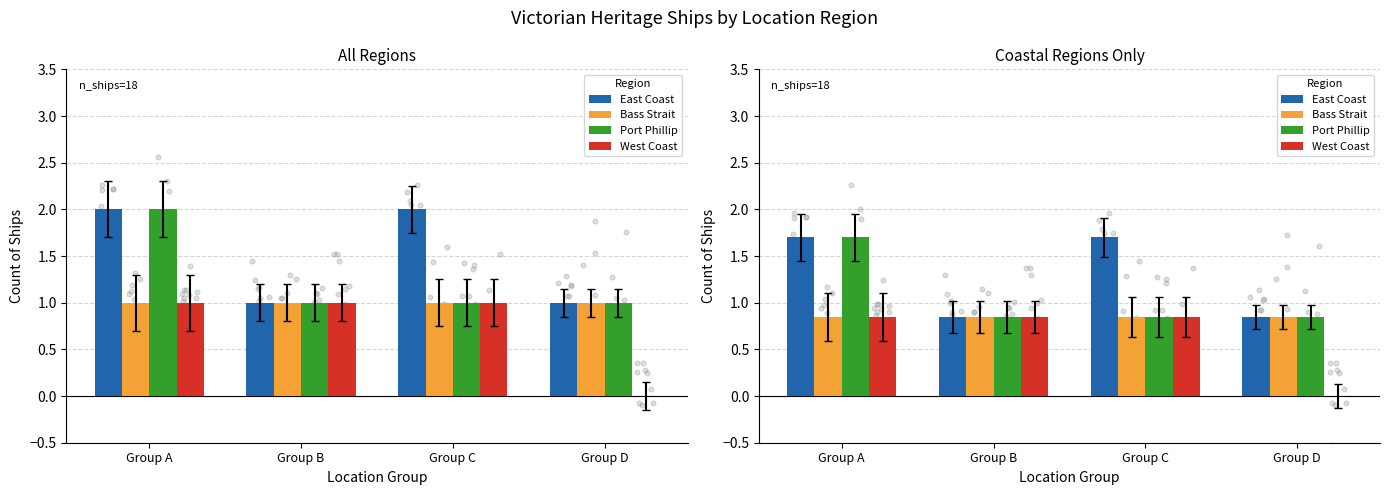

At which category is the sum across all series the highest?

Group A